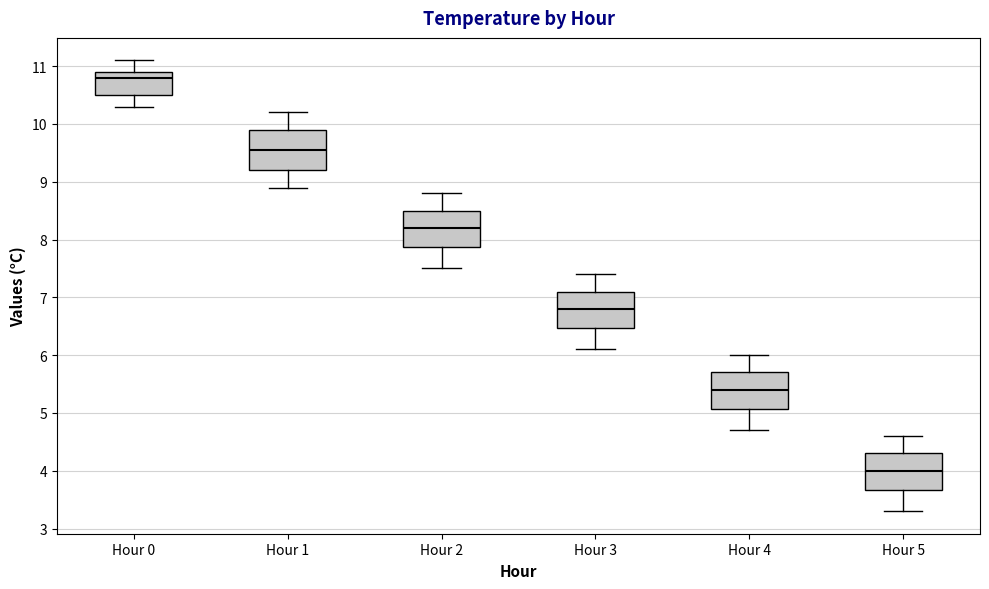

Reading left to right, read every box against the y-axis: the position of its median line, the range the box covers, and the ends of its whiskers. The values are not printed on the chart, so give them approximately, as read against the axis.

Hour 0: median 10.8, box 10.5 to 10.9, whiskers 10.3 to 11.1
Hour 1: median 9.6, box 9.2 to 9.9, whiskers 8.9 to 10.2
Hour 2: median 8.2, box 7.9 to 8.5, whiskers 7.5 to 8.8
Hour 3: median 6.8, box 6.5 to 7.1, whiskers 6.1 to 7.4
Hour 4: median 5.4, box 5.1 to 5.7, whiskers 4.7 to 6.0
Hour 5: median 4.0, box 3.7 to 4.3, whiskers 3.3 to 4.6